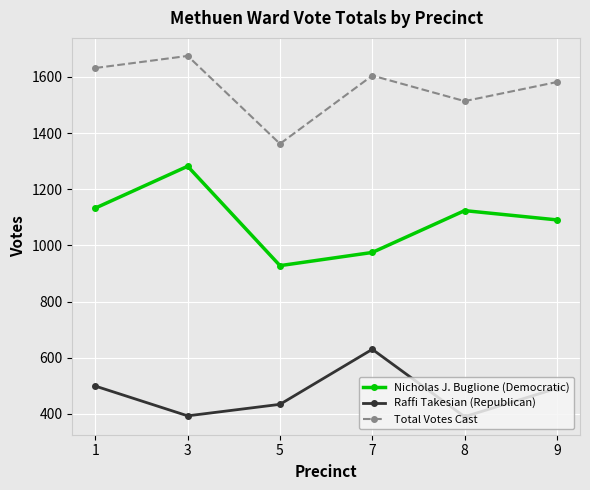

Is the value of Raffi Takesian (Republican) at 7 greater than the value of Total Votes Cast at 8?

No